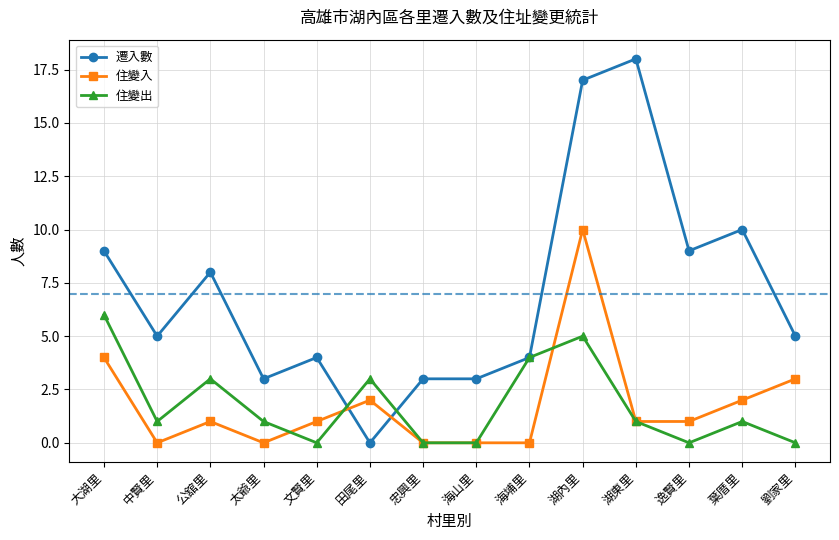

True or false: 住變出 has more than 0 interior local peaks.

True